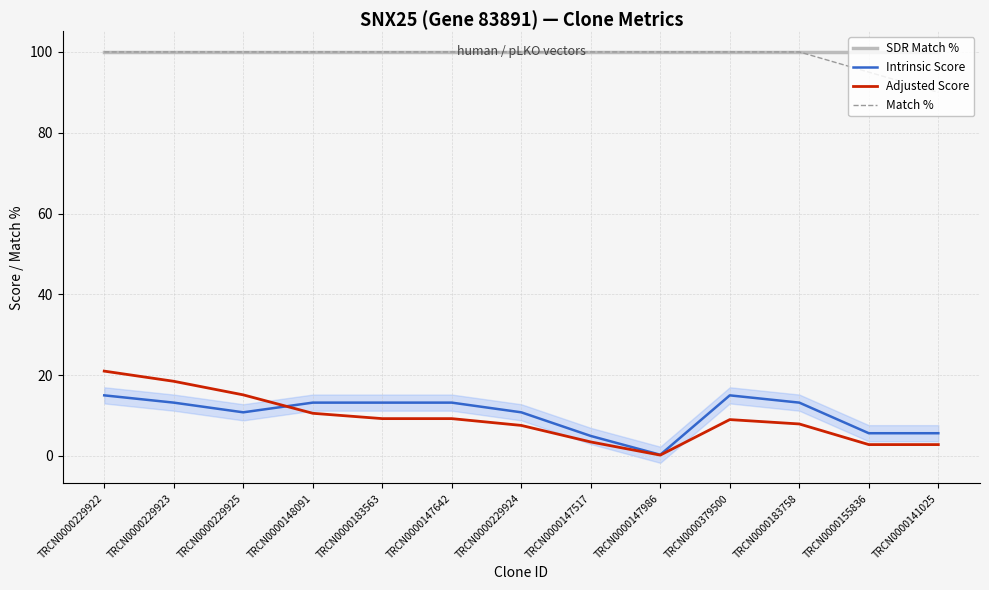

Between TRCN0000147642 and TRCN0000141025, which series saw the biggest shift?

Match %